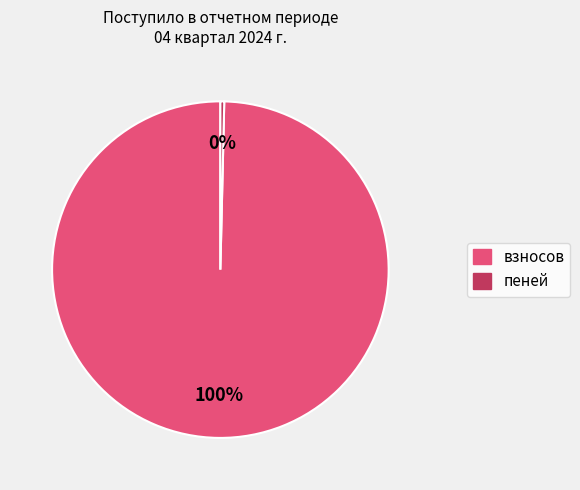

Is the sum of пеней and взносов greater than half?

Yes